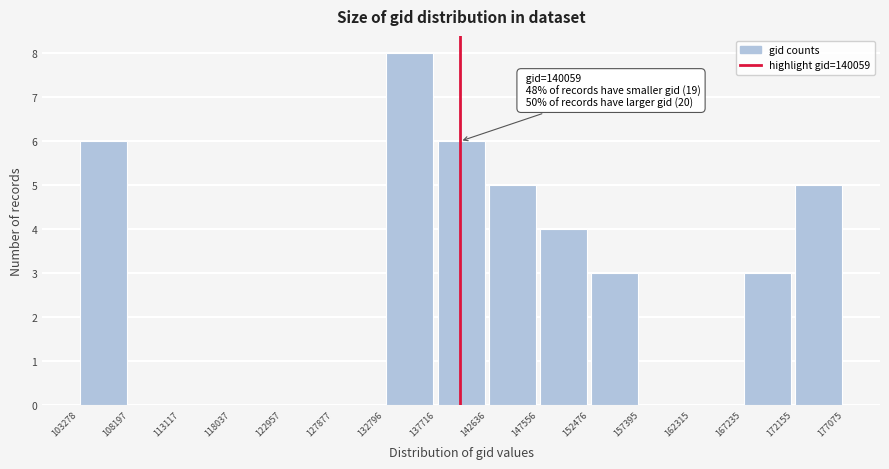

Over which range of the x-axis is the bar tallest?

132796 to 137716